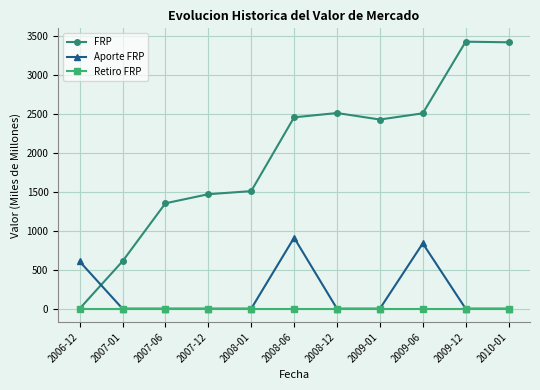

Which series has the largest total across all categories?

FRP